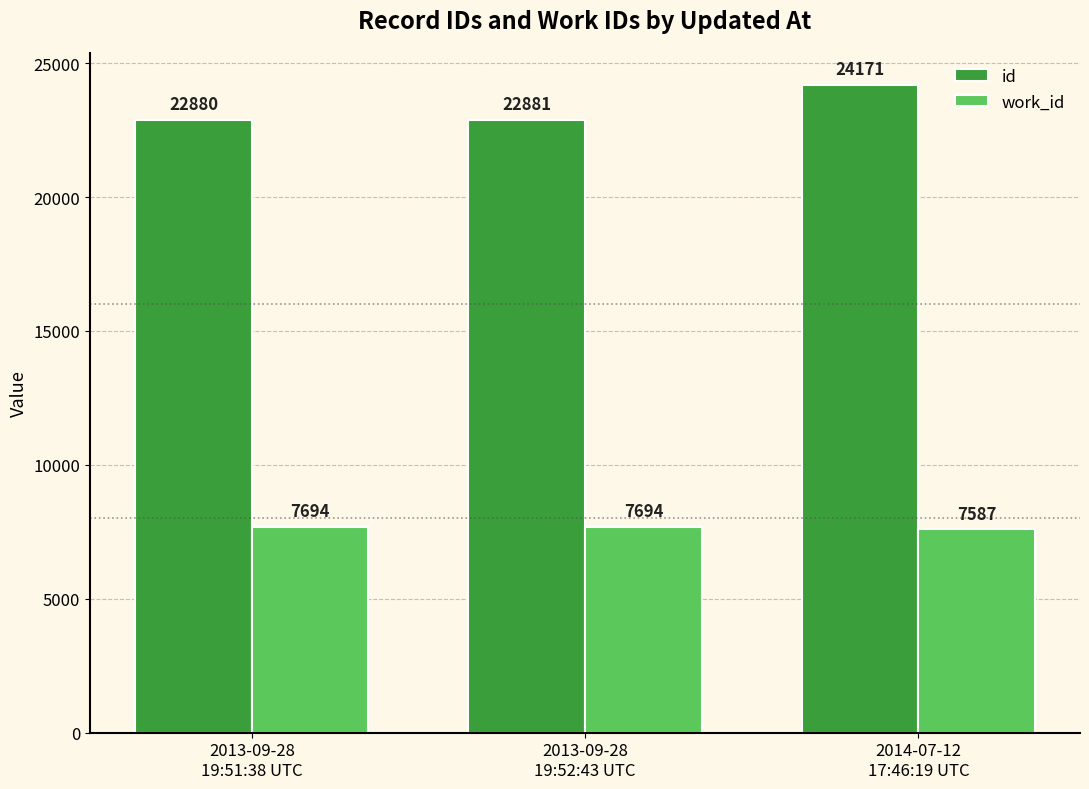

What are all the series names shown in the legend?

id, work_id